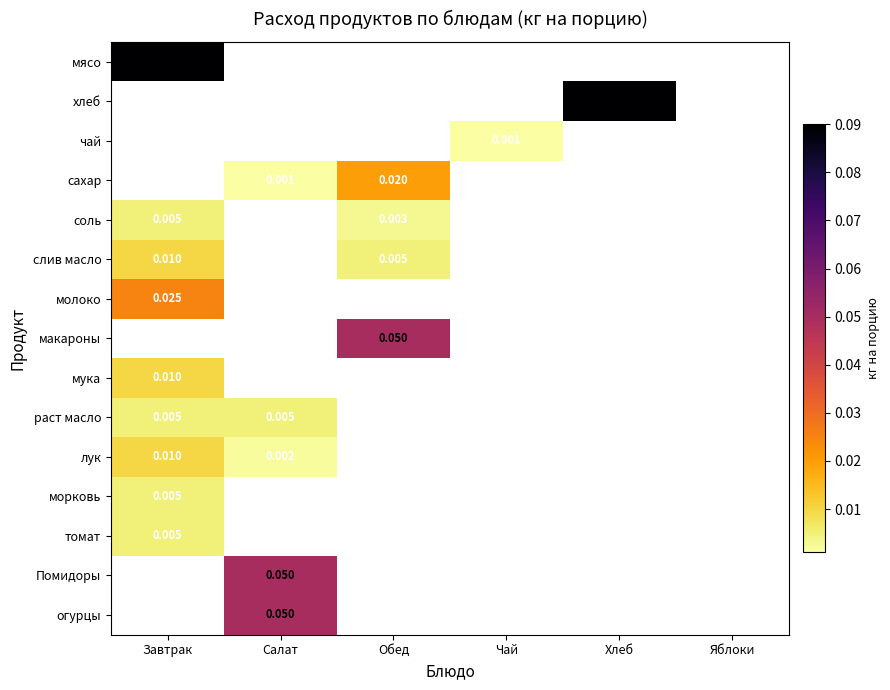

Where does the чай series first go above 0?

Чай